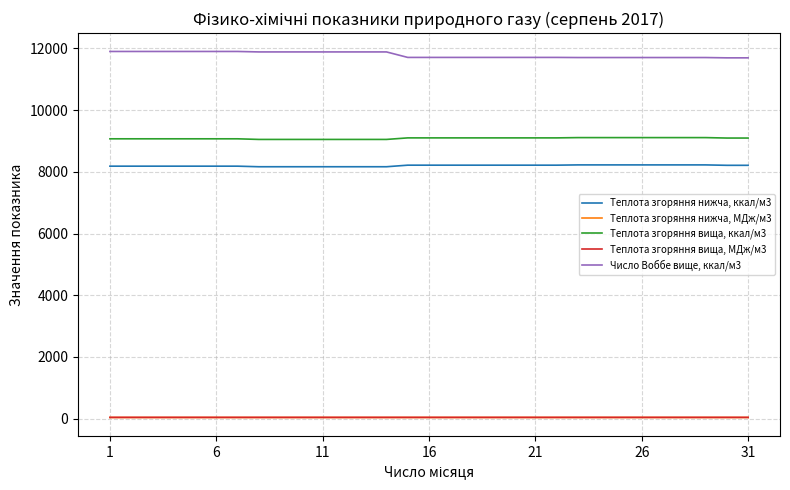

Which series has the largest total across all categories?

Число Воббе вище, ккал/м3